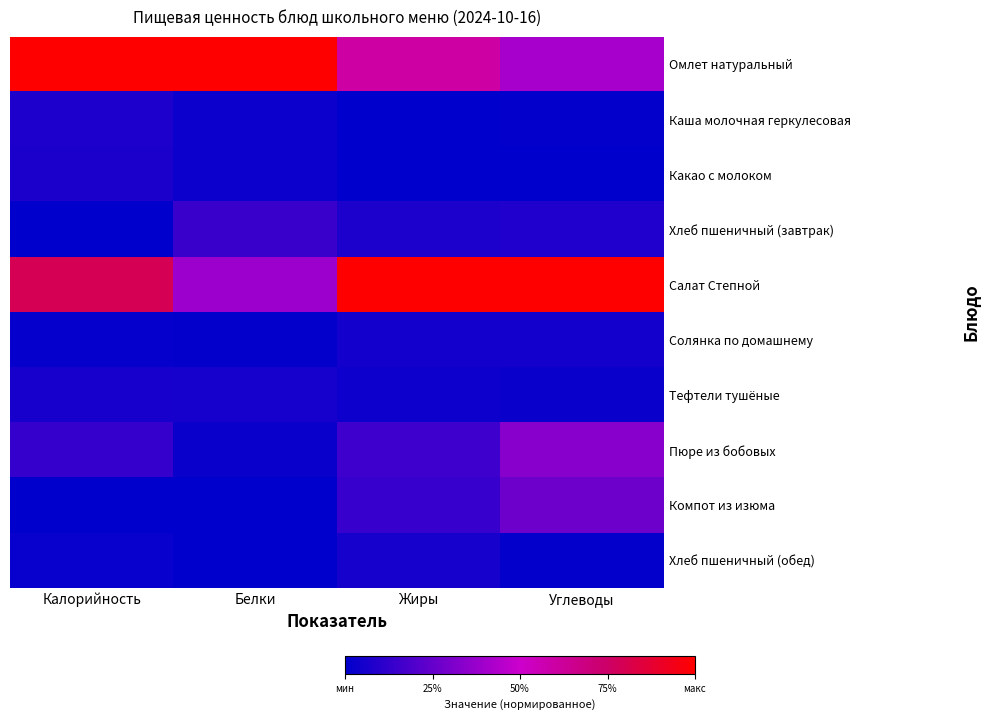

Rank the series at Белки from lowest to highest value.

Компот из изюма, Хлеб пшеничный (обед), Солянка по домашнему, Пюре из бобовых, Каша молочная геркулесовая, Какао с молоком, Тефтели тушёные, Хлеб пшеничный (завтрак), Салат Степной, Омлет натуральный